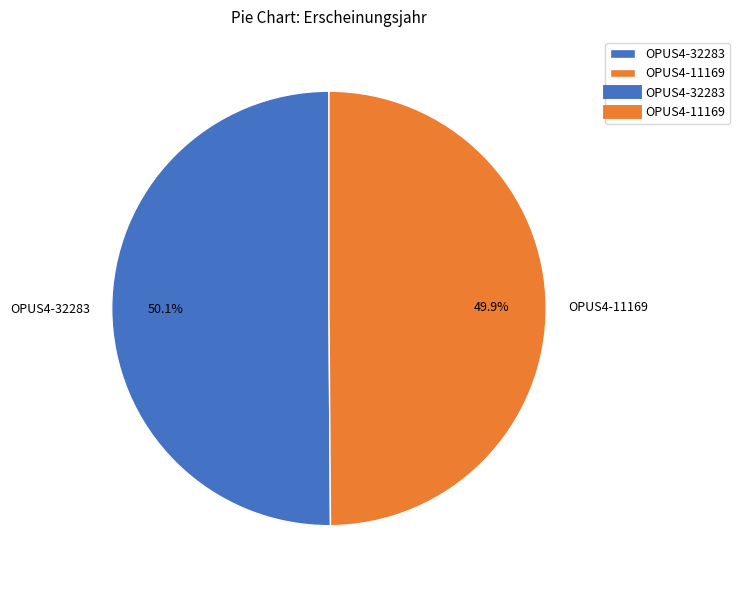

How many segments does this pie chart have?

2